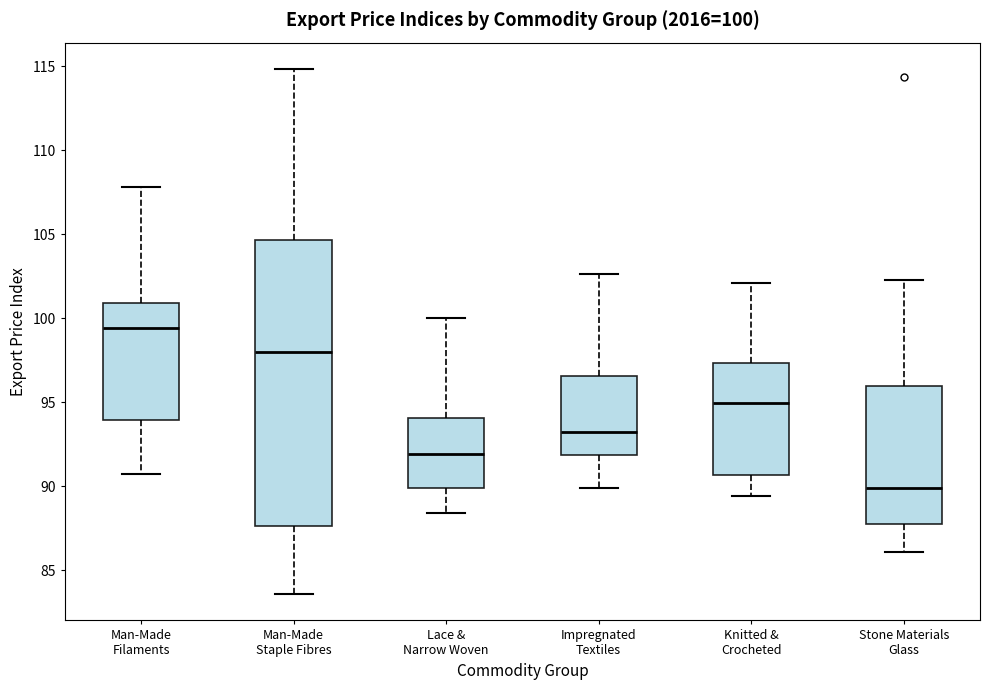

Which box is the tallest, from its lower edge to its upper edge?

Man-Made Staple Fibres